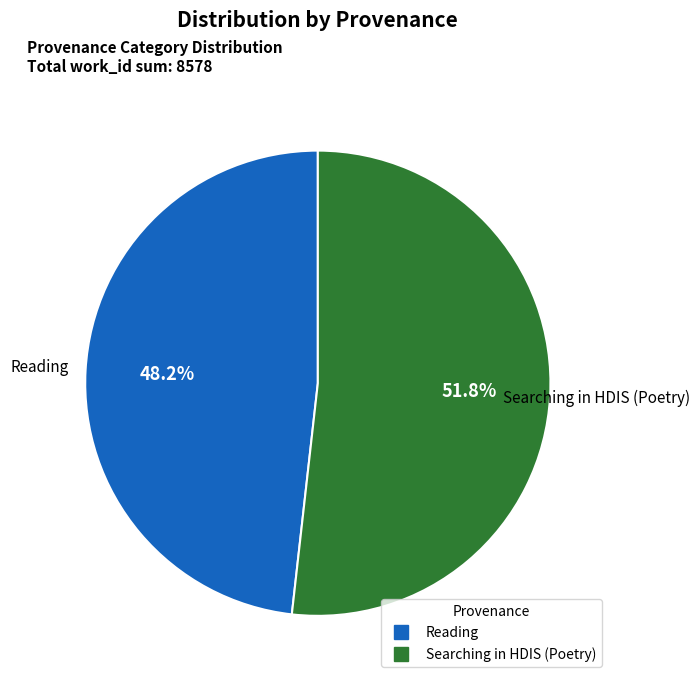

Between Reading and Searching in HDIS (Poetry), which is larger?

Searching in HDIS (Poetry)